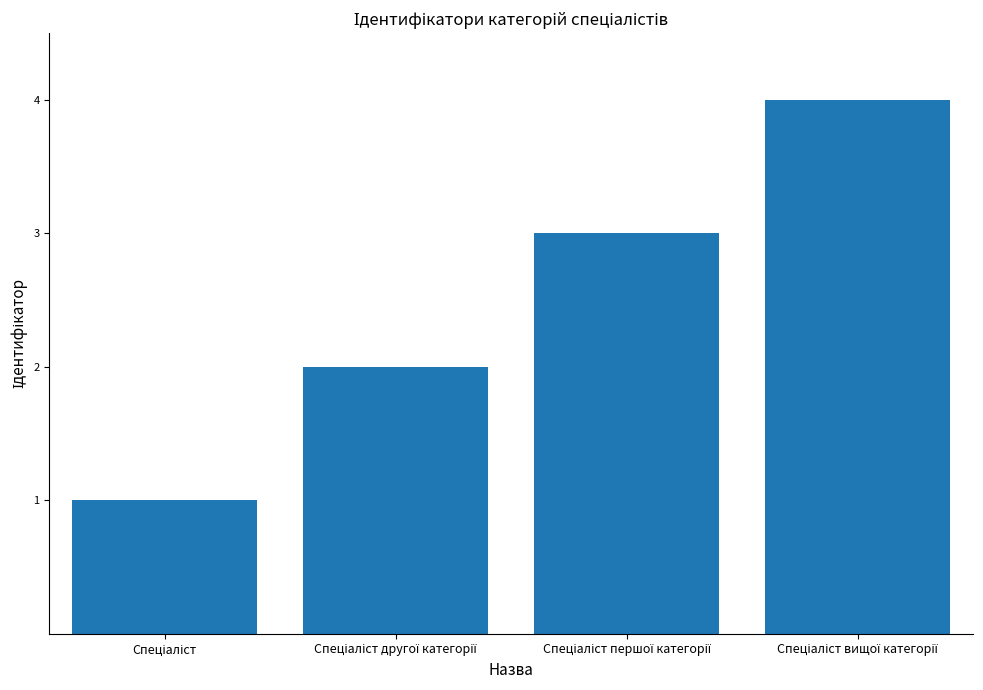

What is the difference between the maximum and minimum values?

3